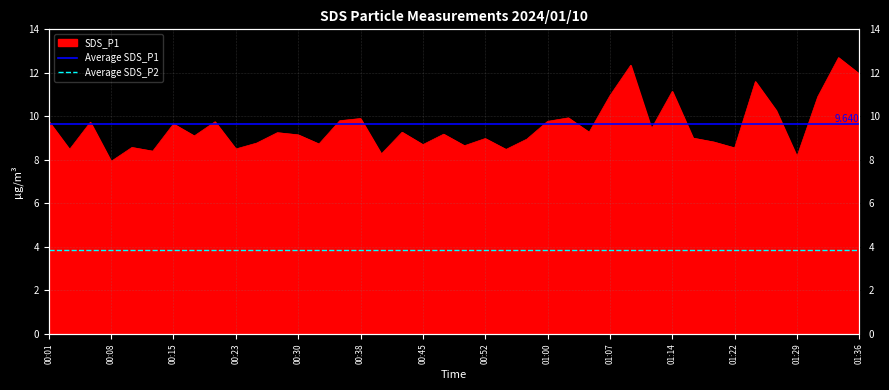

Does the chart have visible grid lines?

Yes